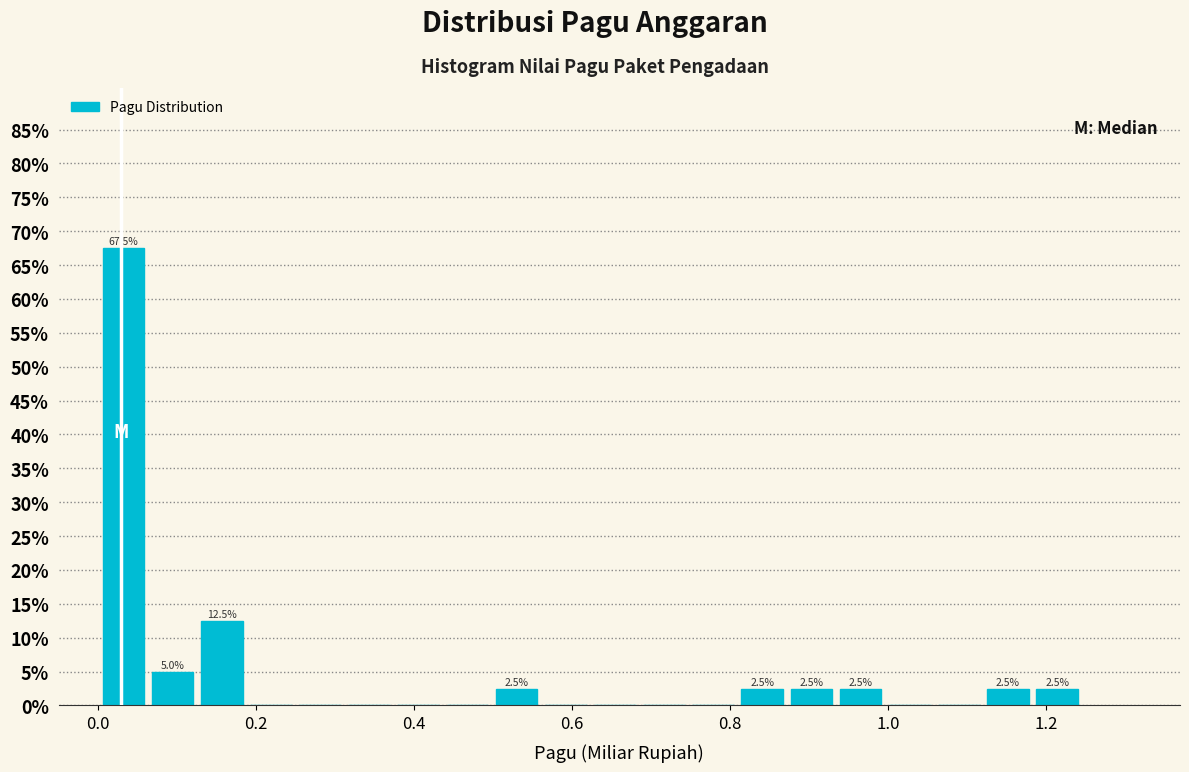

Read against the x-axis, roughly where is the centre of the tallest bar?

0.04